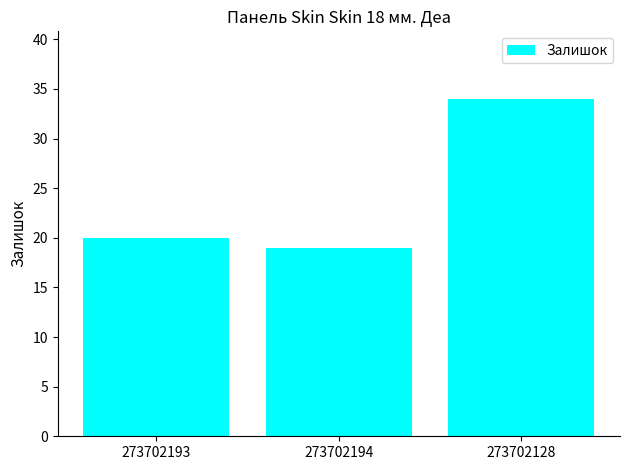

What is the change in value from 273702193 to 273702194?

-1